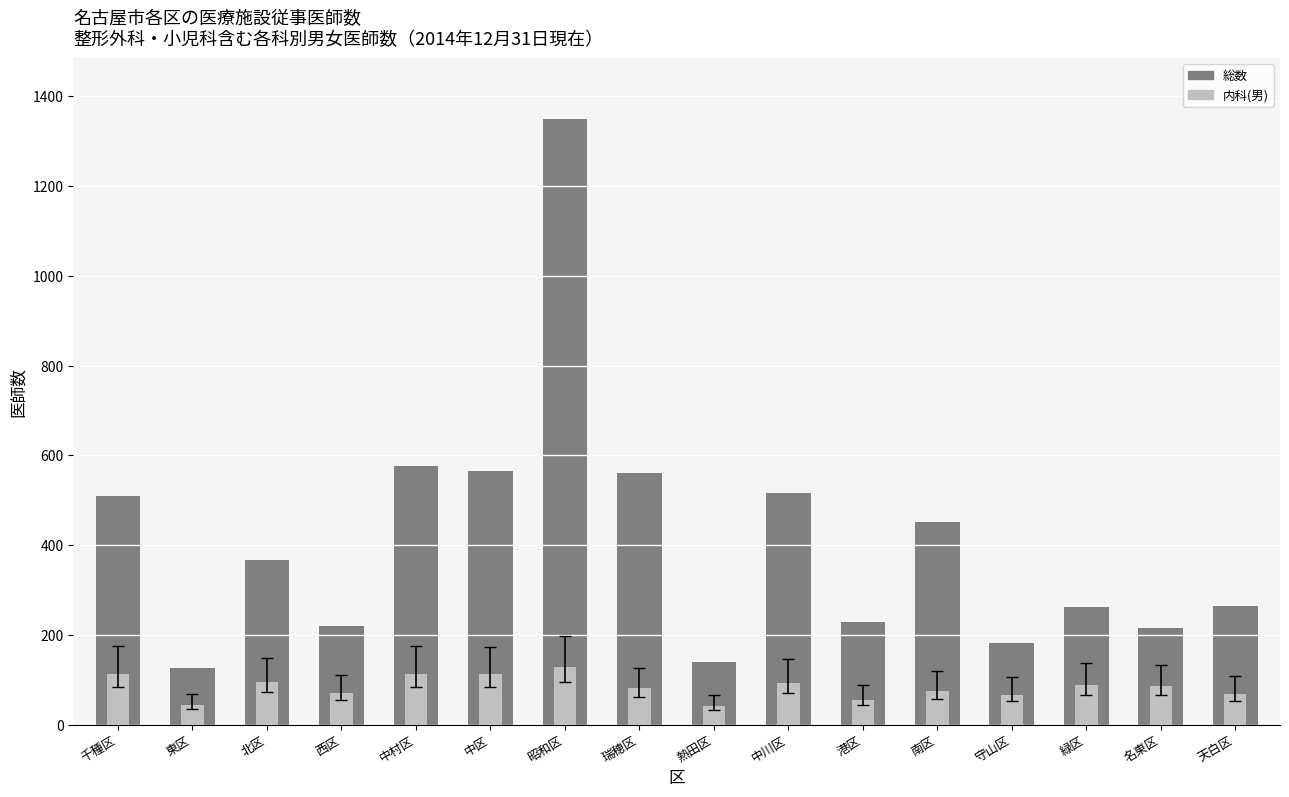

Where is 内科(男) nearest to the value 84?

名東区